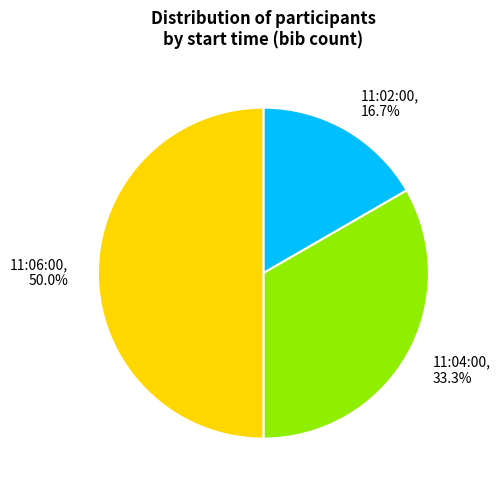

What is the smallest slice in the pie chart?

11:02:00